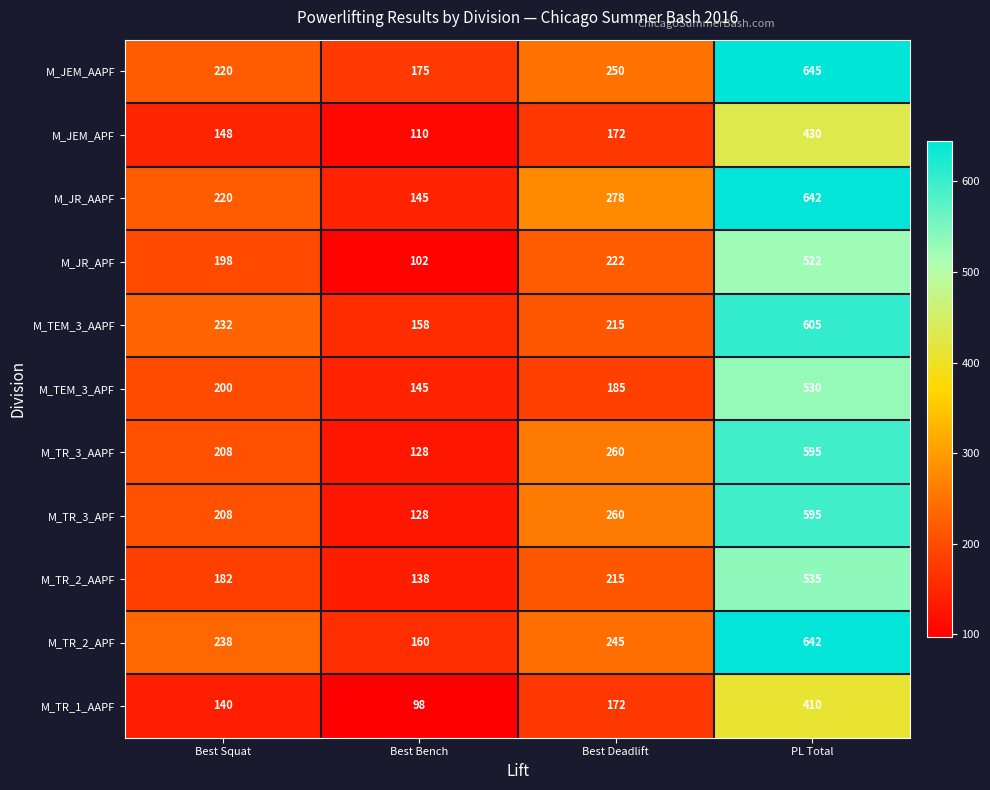

What is the sum of all M_TR_2_AAPF values?

1070